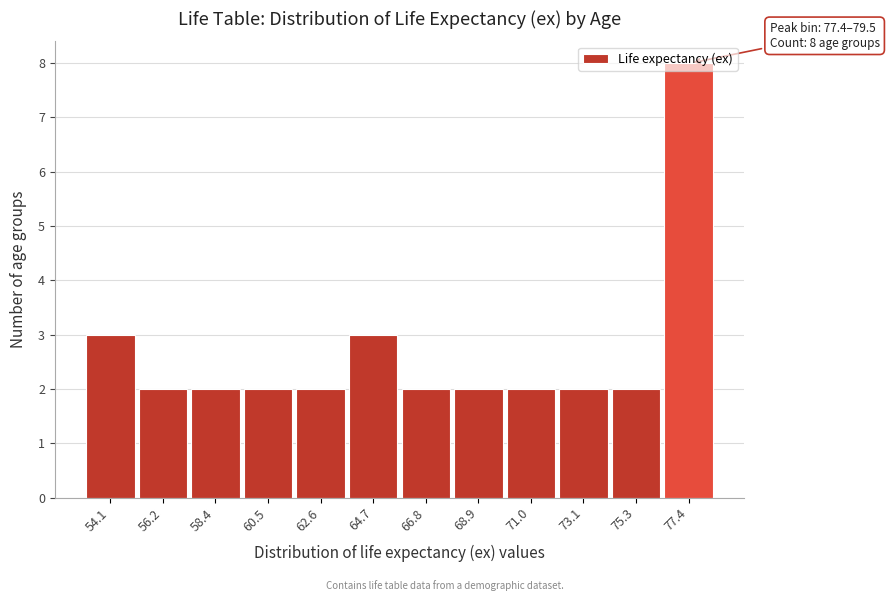

What is the average value?

3